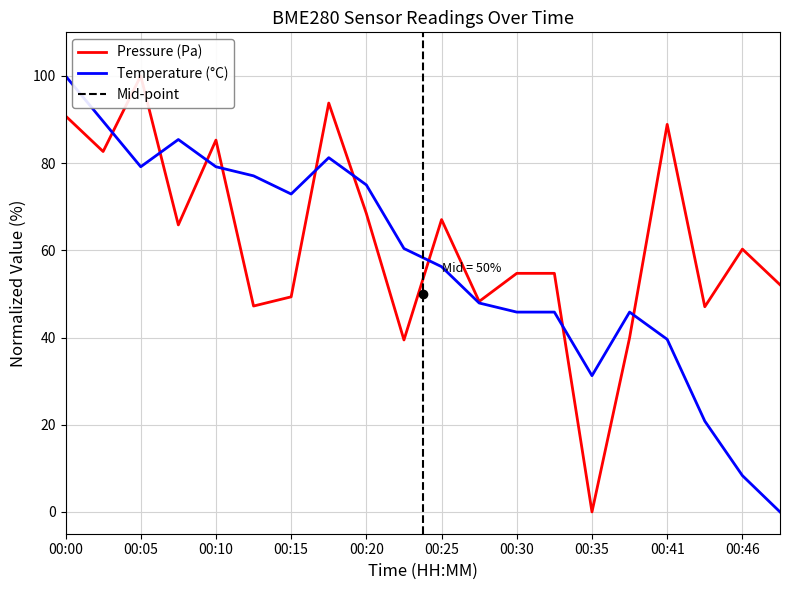

True or false: temperature and pressure intersect in this chart.

True